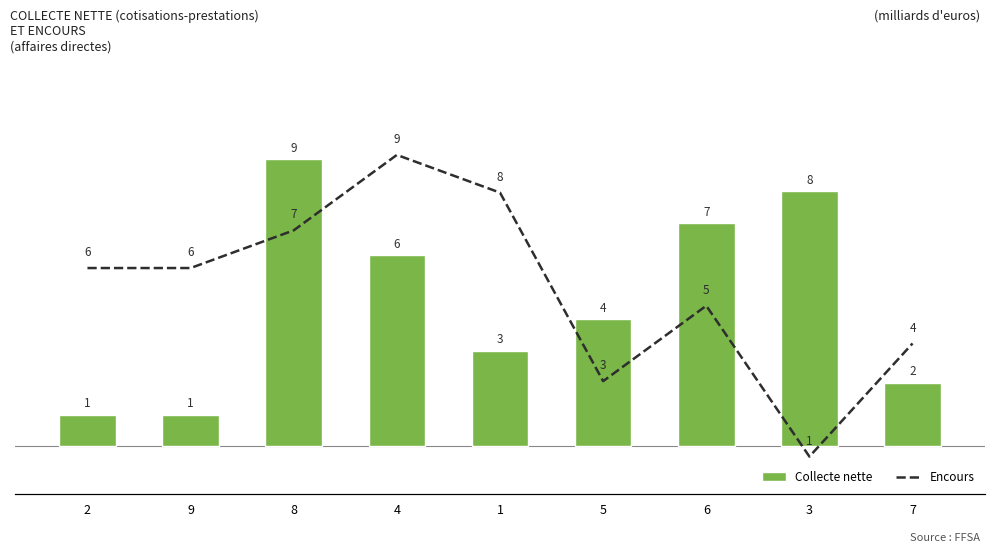

What is the average value of the Encours series?

5